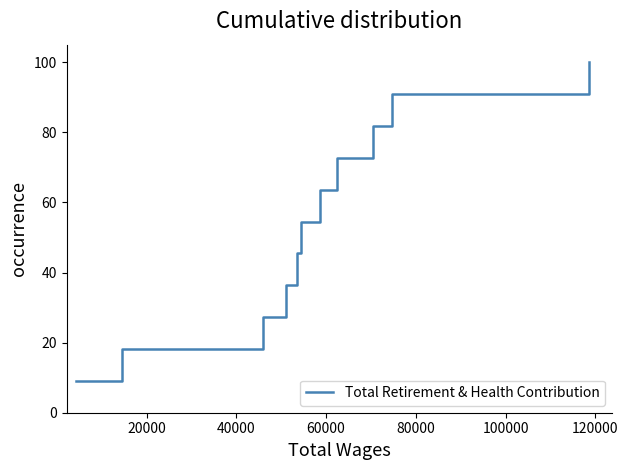

What is the smallest value displayed?

9.1